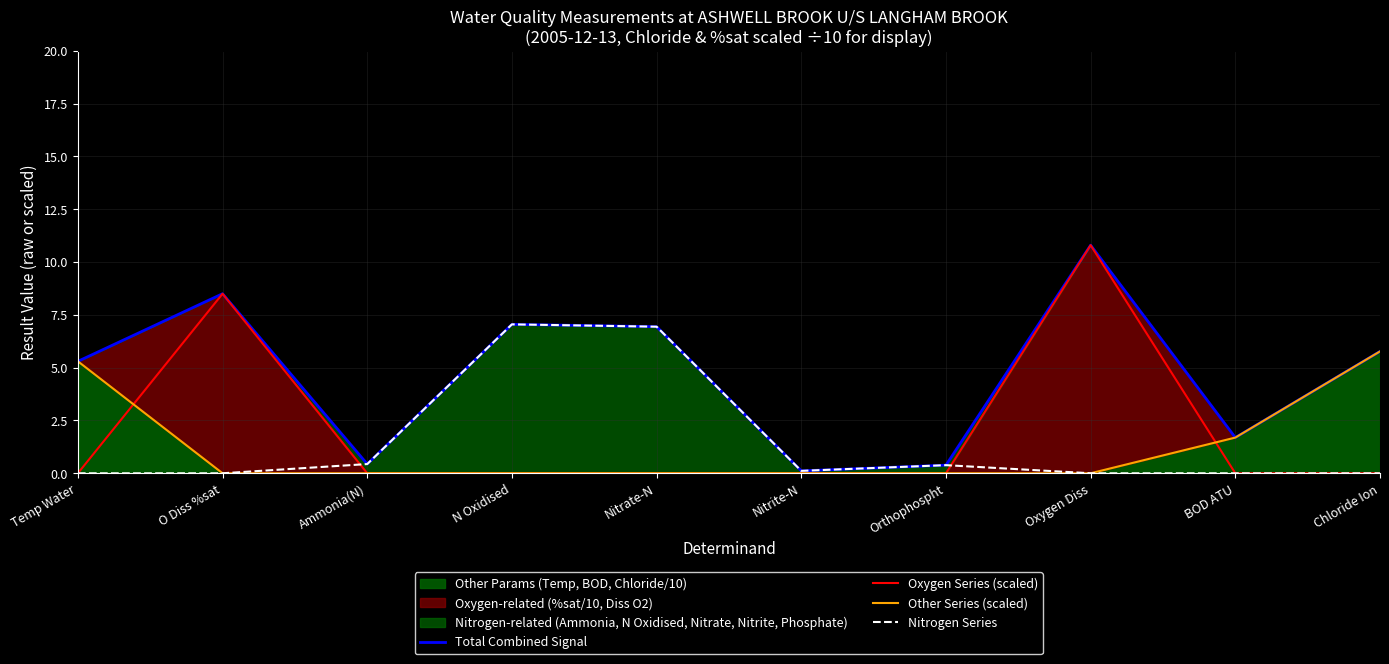

At which label does Oxygen Series (scaled) reach its peak?

Oxygen Diss